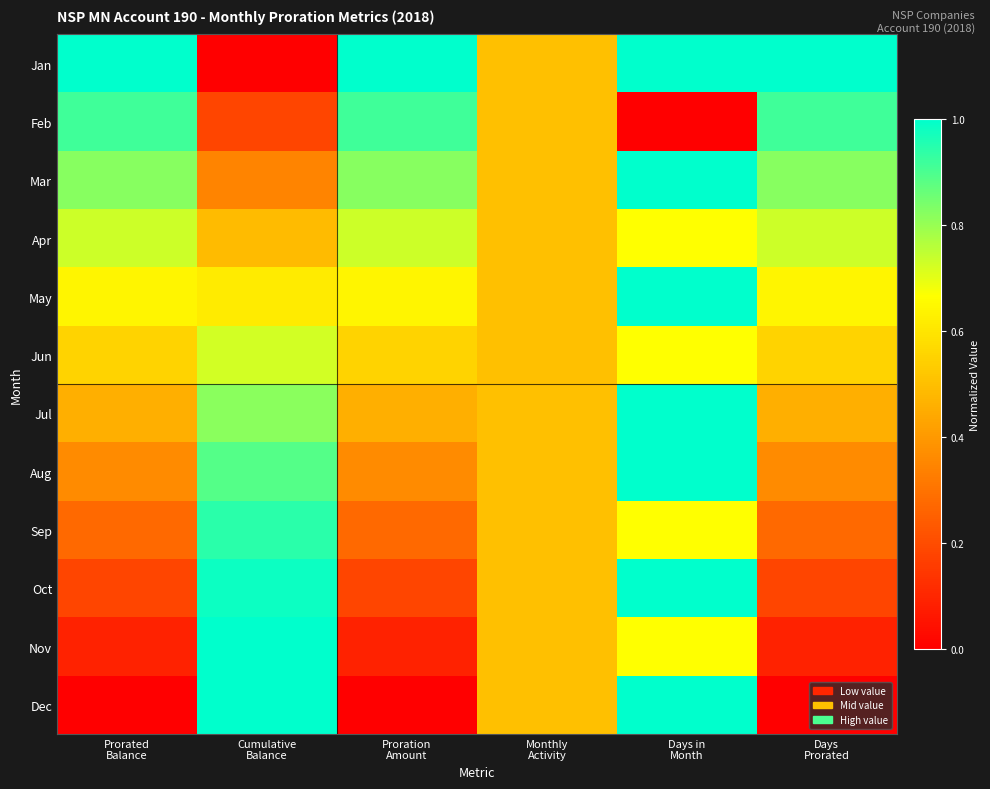

Rank the series at Cumulative Balance from lowest to highest value.

Jan, Feb, Mar, Apr, May, Jun, Jul, Aug, Sep, Oct, Nov, Dec